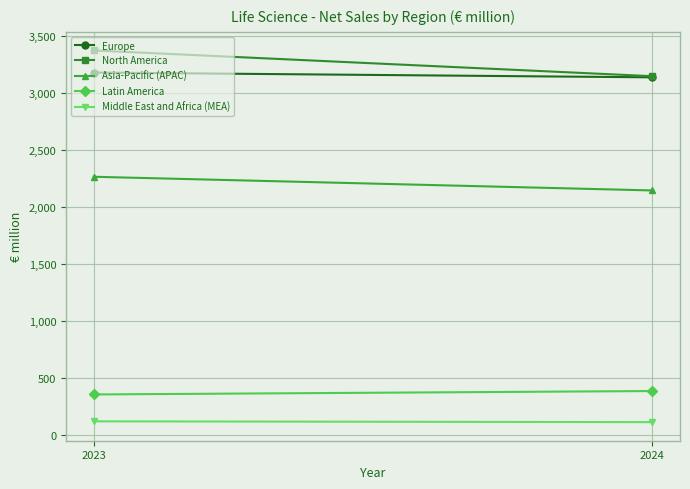

Between 2023 and 2024, which series saw the biggest shift?

North America